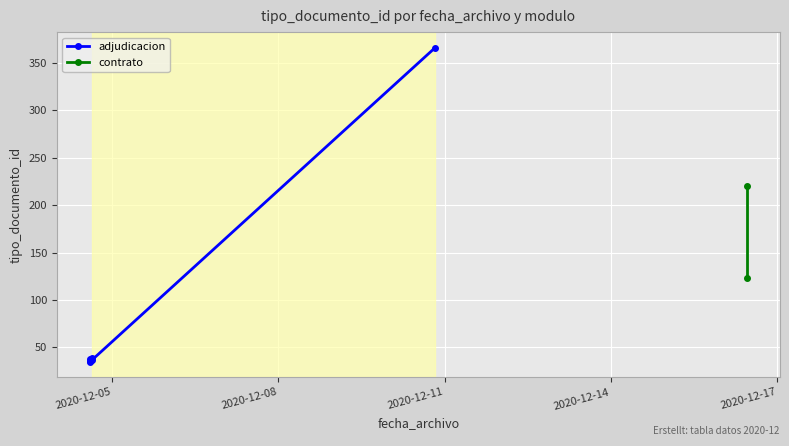

Reading right to left, what are all the values shown in this chart?

2020-12-04 15:21:30=37	2020-12-16 11:07:27=123	2020-12-04 15:21:30=39	2020-12-10 19:51:09=366	2020-12-16 11:07:27=220	2020-12-04 14:10:54=36	2020-12-04 14:10:54=38	2020-12-04 14:10:54=35